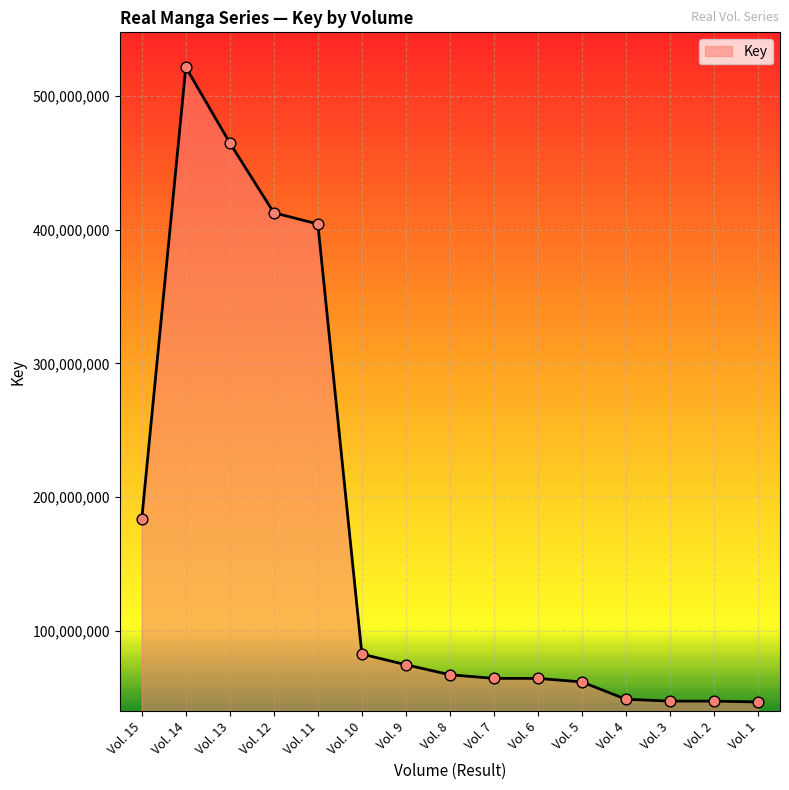

What is the ratio of the value at Vol. 10 to the value at Vol. 14?

0.2